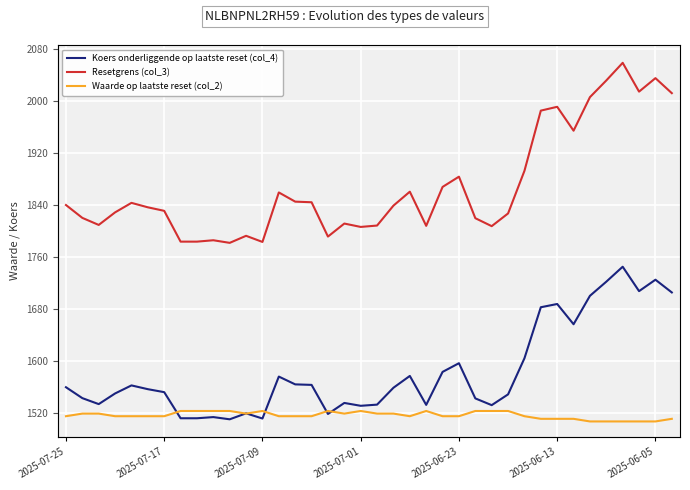

Is it true that Koers onderliggende op laatste reset (col_4) equals 2410.0 at 26?

False